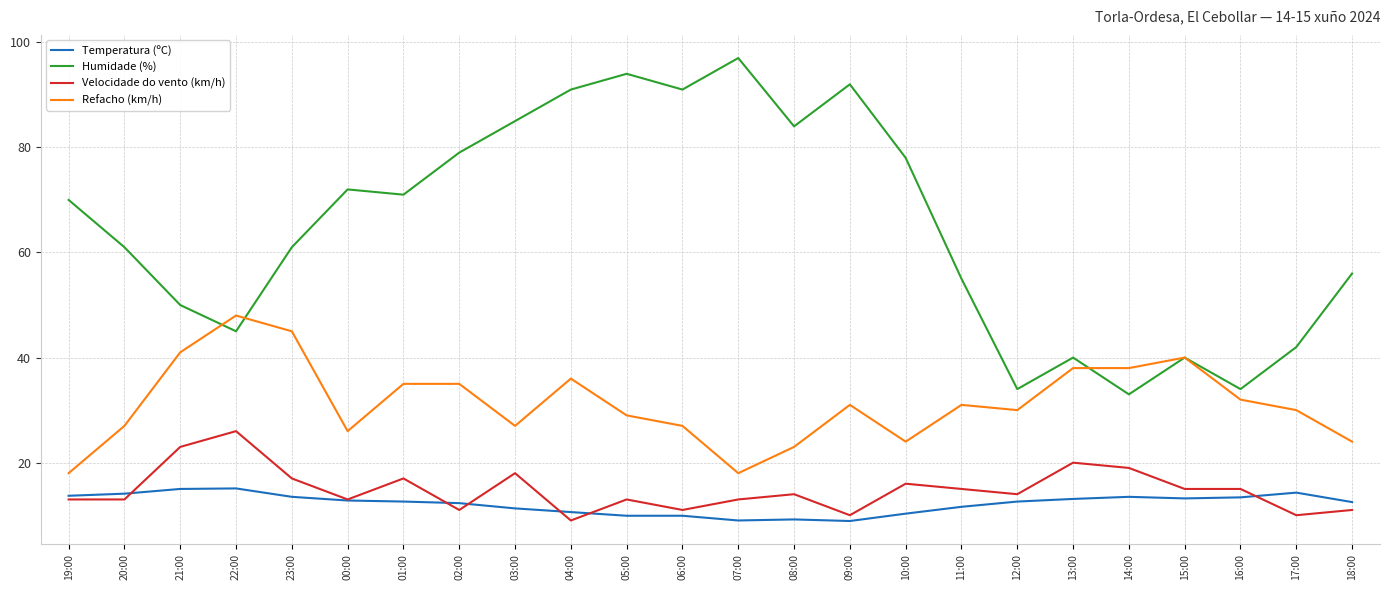

Which series has the widest spread of values?

Humidade (%)